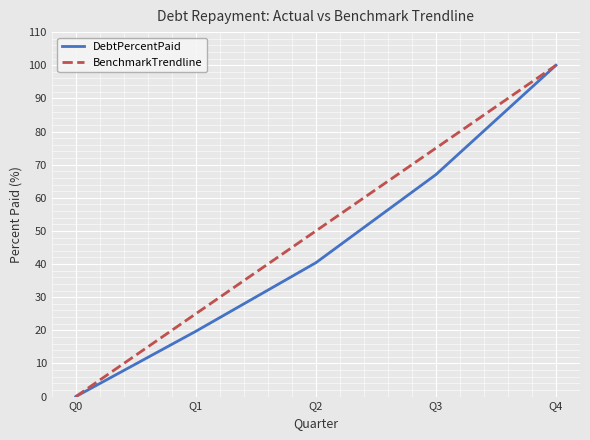

Is this an area chart (filled region under the line)?

No